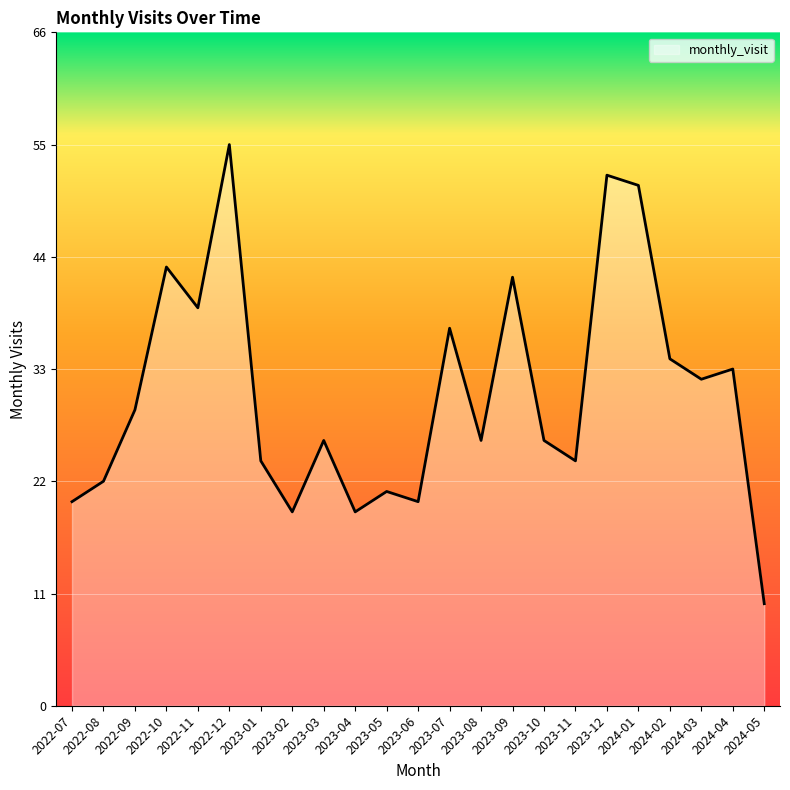

Where is the data nearest to the value 32?

2024-03